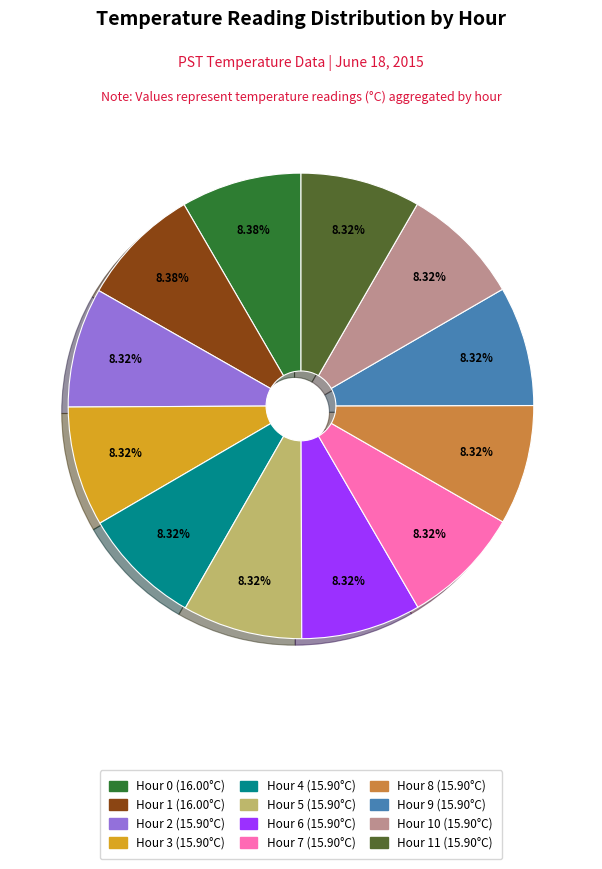

What is the ratio of the value at Hour 9 (15.90°C) to the value at Hour 10 (15.90°C)?

1.0